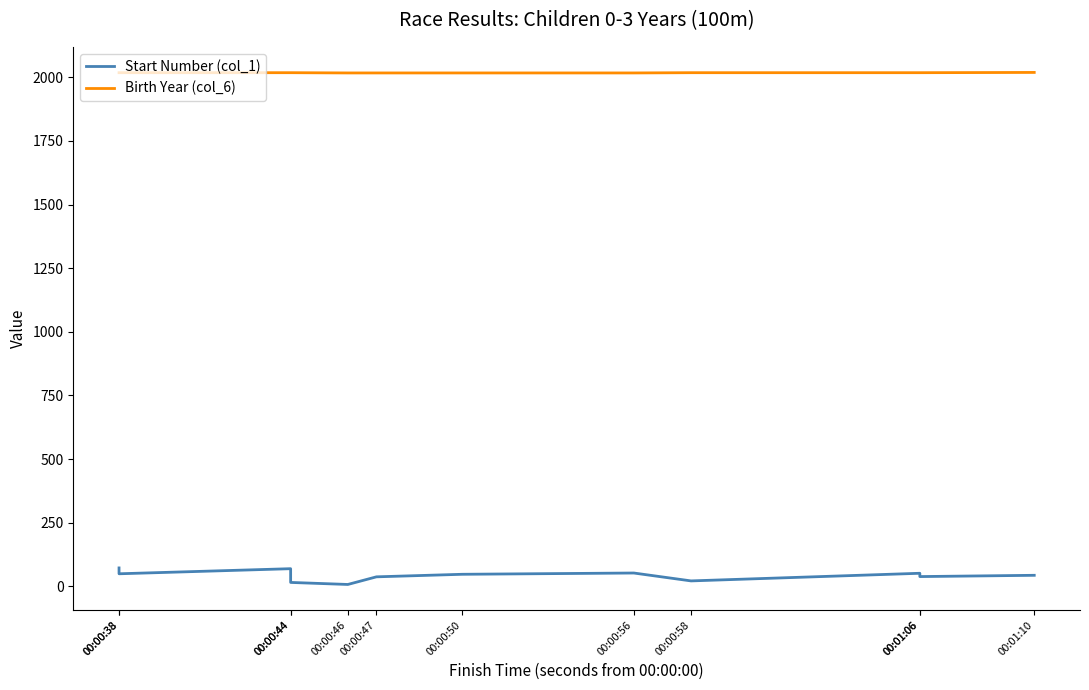

What are all the series names shown in the legend?

Start Number (col_1), Birth Year (col_6)